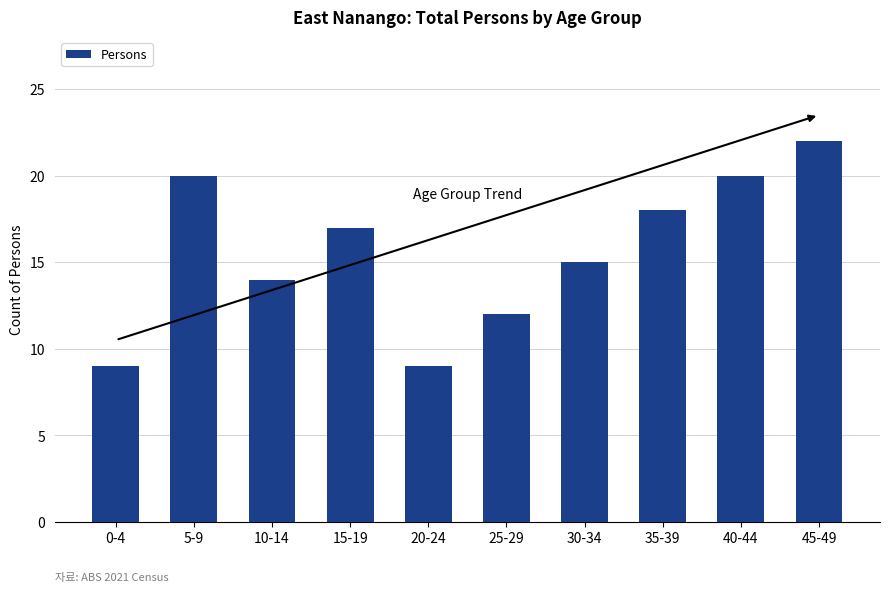

Where does the data first go above 17?

5-9